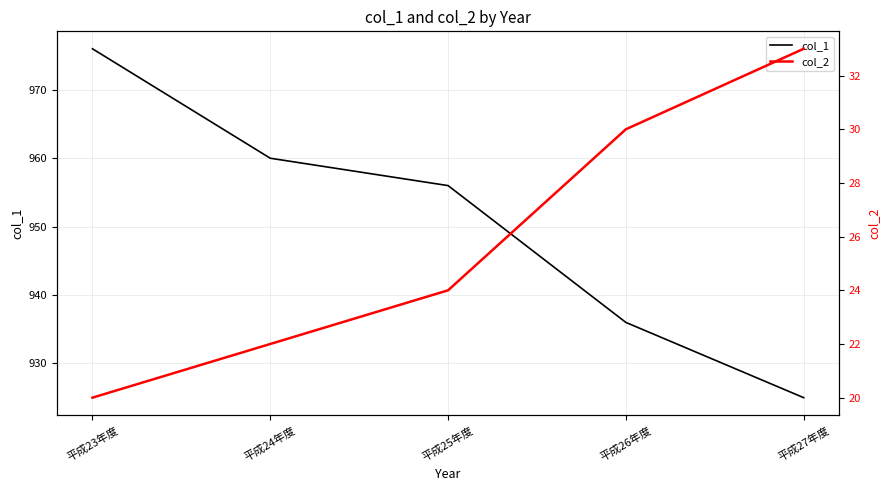

What is the difference between the col_1 values at 平成27年度 and 平成25年度?

31